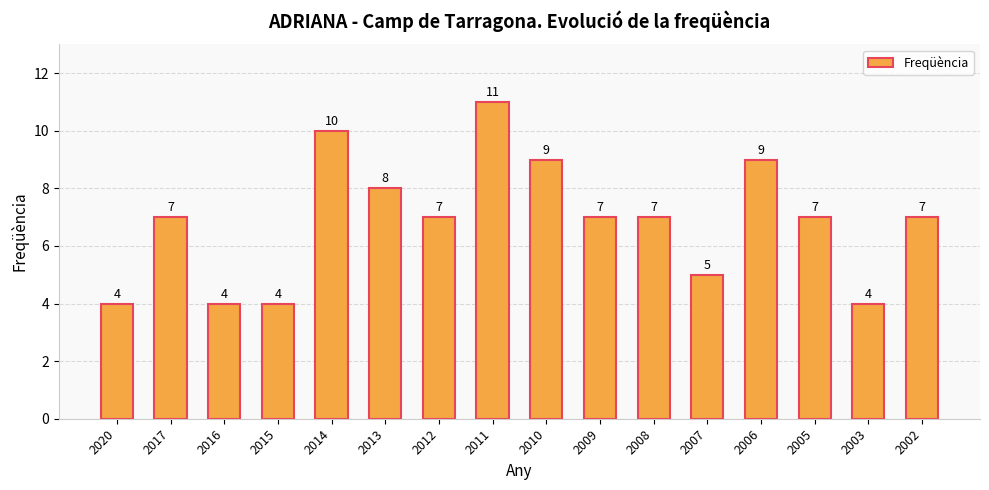

What is the maximum value shown in the chart?

11